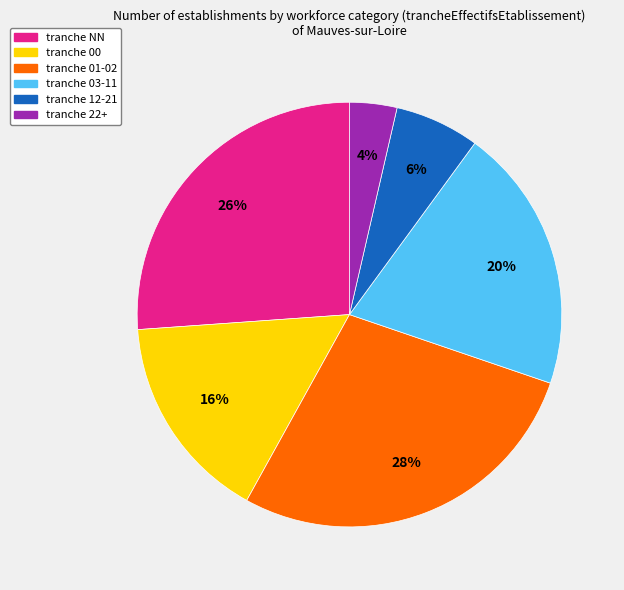

To the nearest percent, what is the difference between the largest and smallest slice percentages?

24%